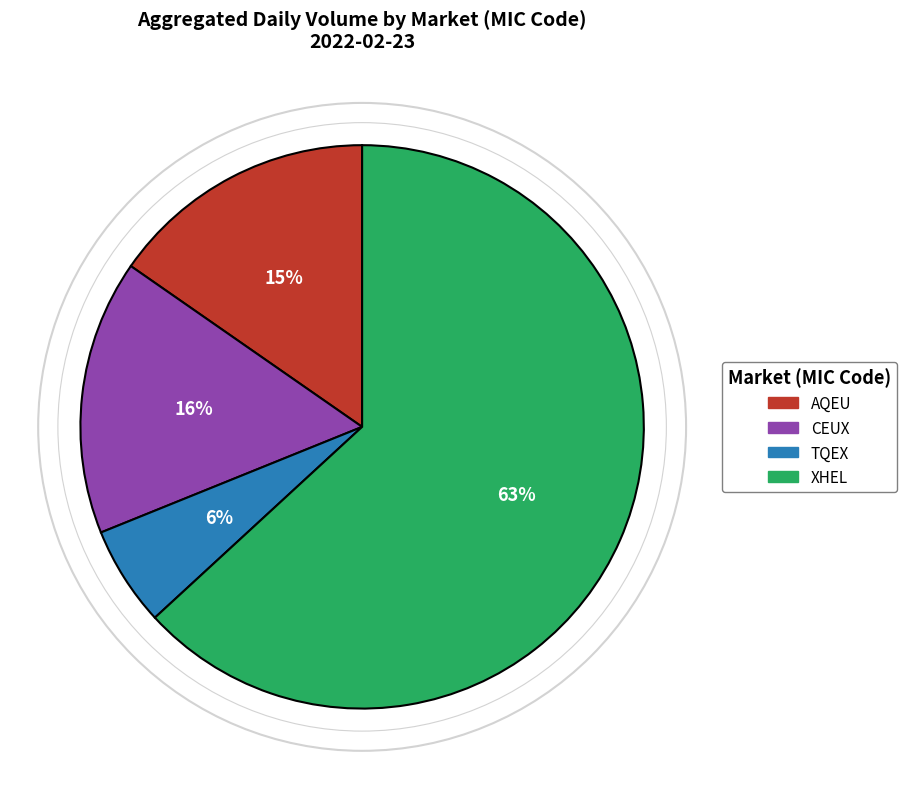

To the nearest percent, what is the average slice percentage?

25%